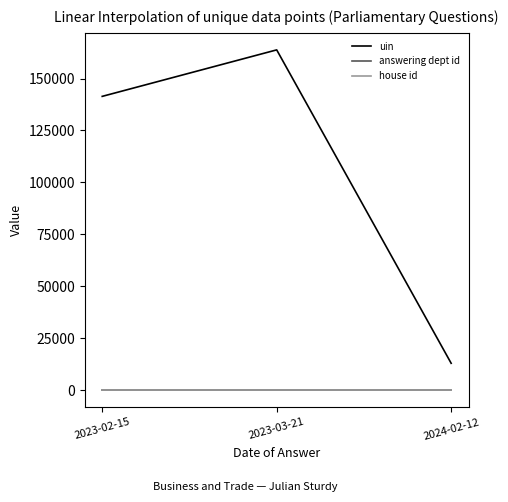

Rank the categories by uin value from lowest to highest.

2024-02-12, 2023-02-15, 2023-03-21